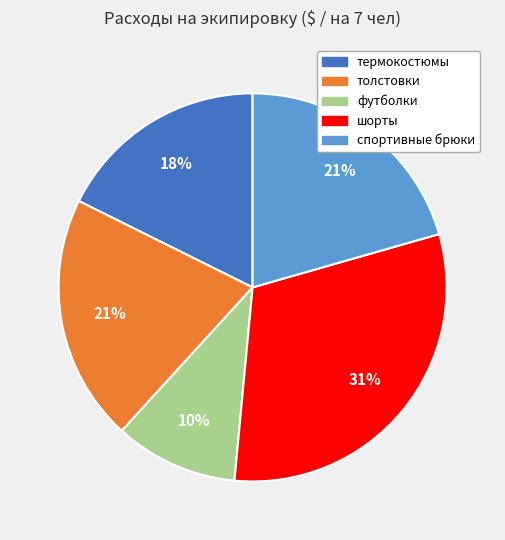

How many segments does this pie chart have?

5